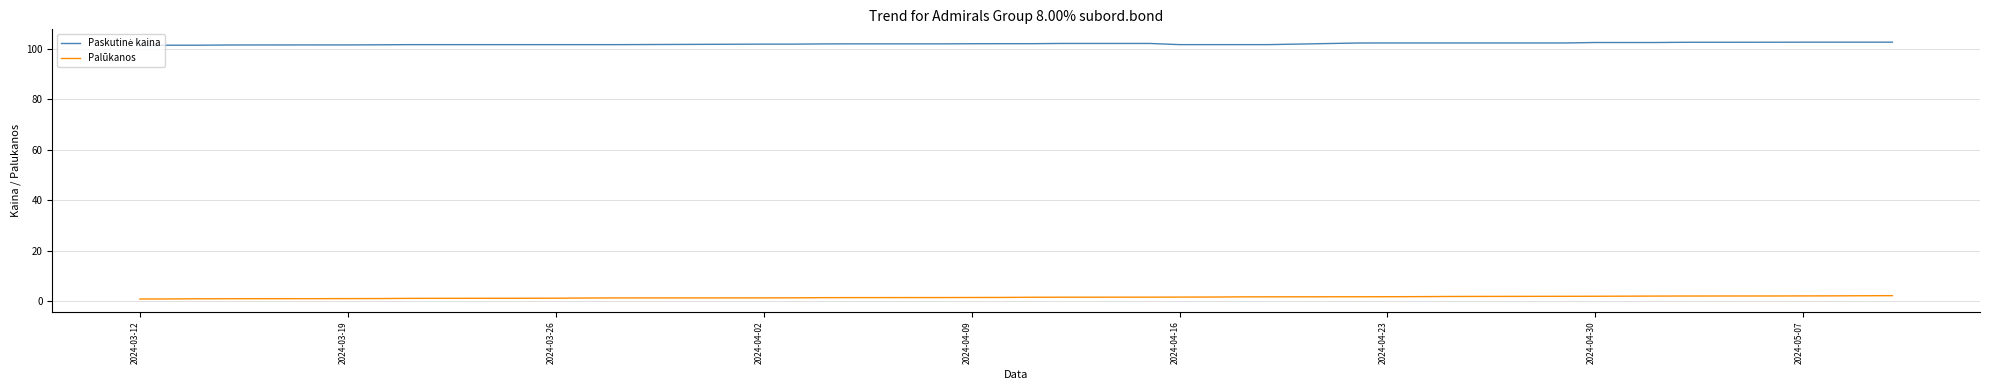

What is the greatest value displayed?

102.6